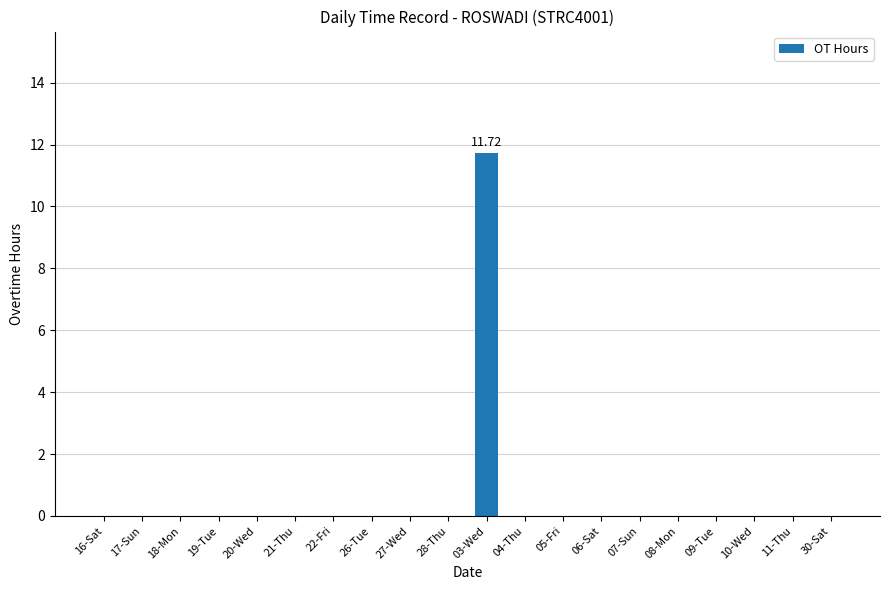

Which label corresponds to the largest value in the chart?

03-Wed